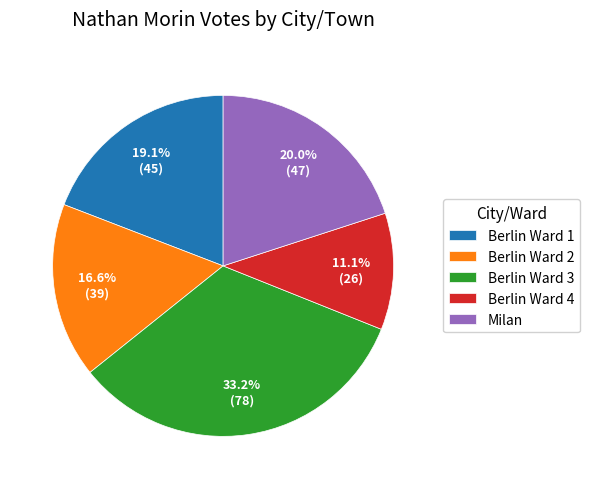

Between Berlin Ward 4 and Milan, which is larger?

Milan